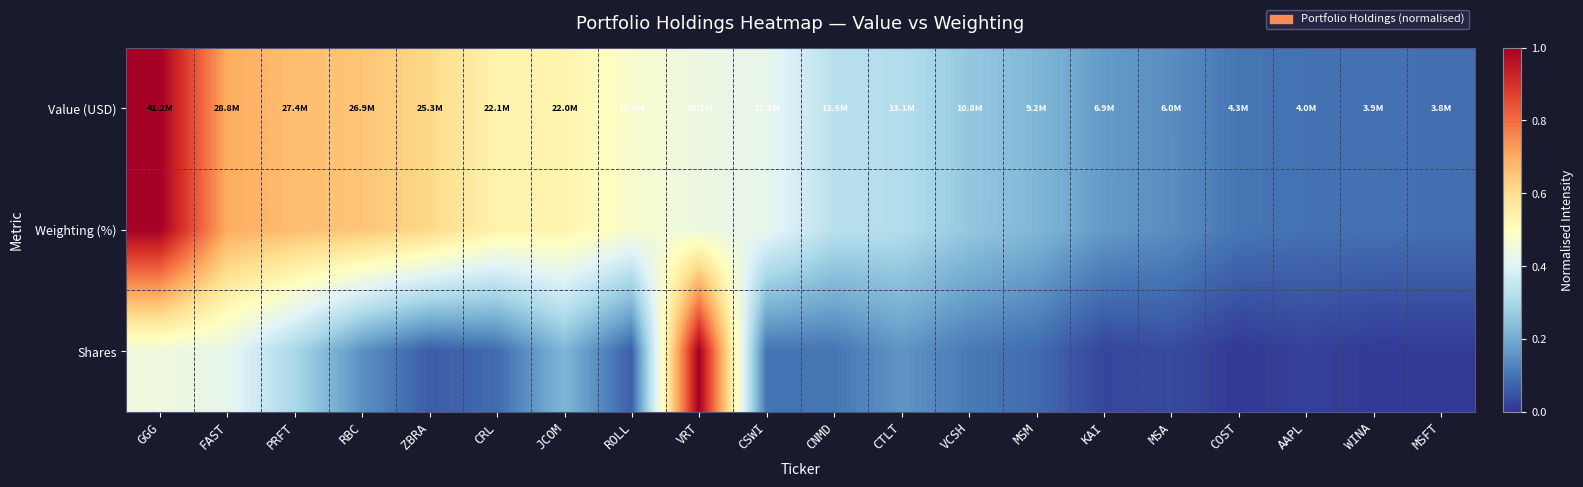

What is the spread (max minus min) of values at JCOM?

0.3